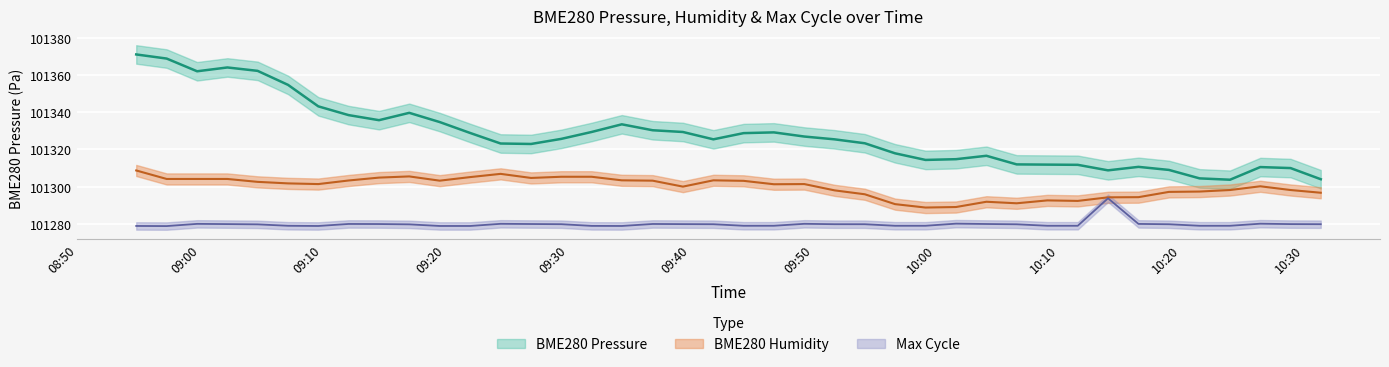

How many series are shown in this chart?

3